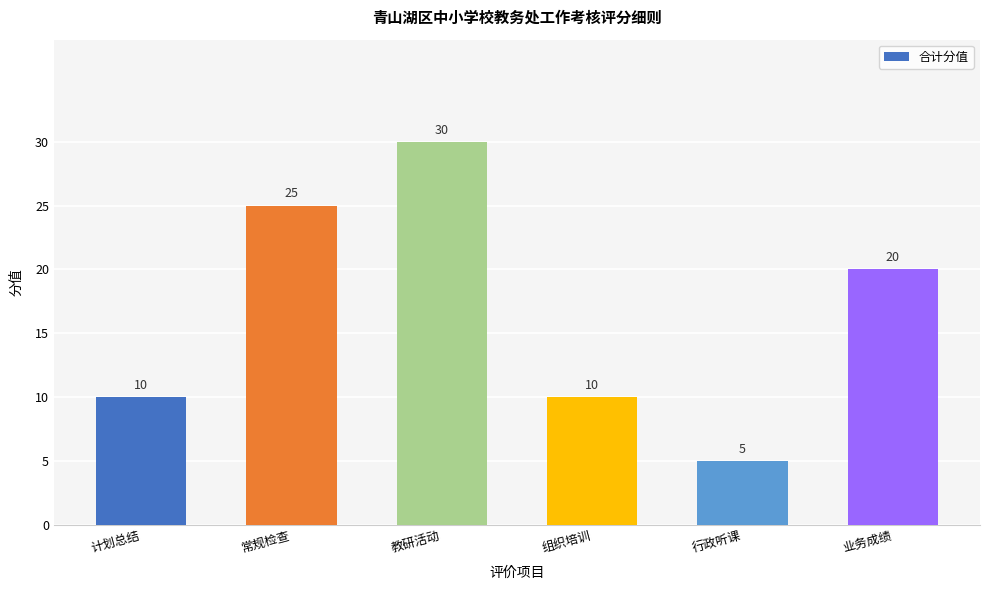

True or false: the data shows 42 at 常规检查.

False